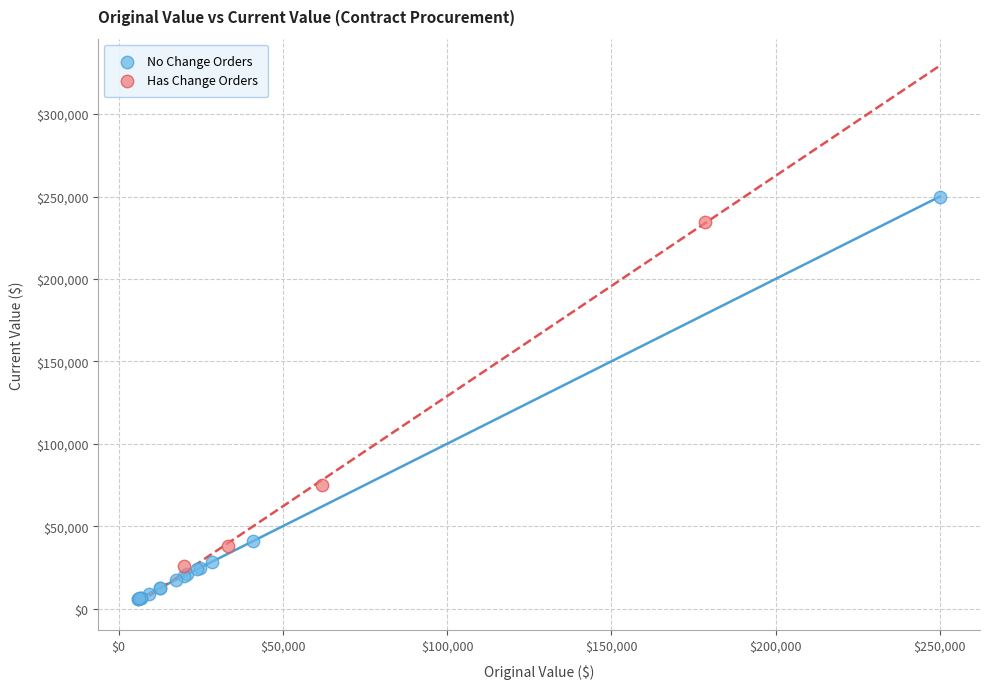

Which series reaches the minimum Y coordinate?

No Change Orders